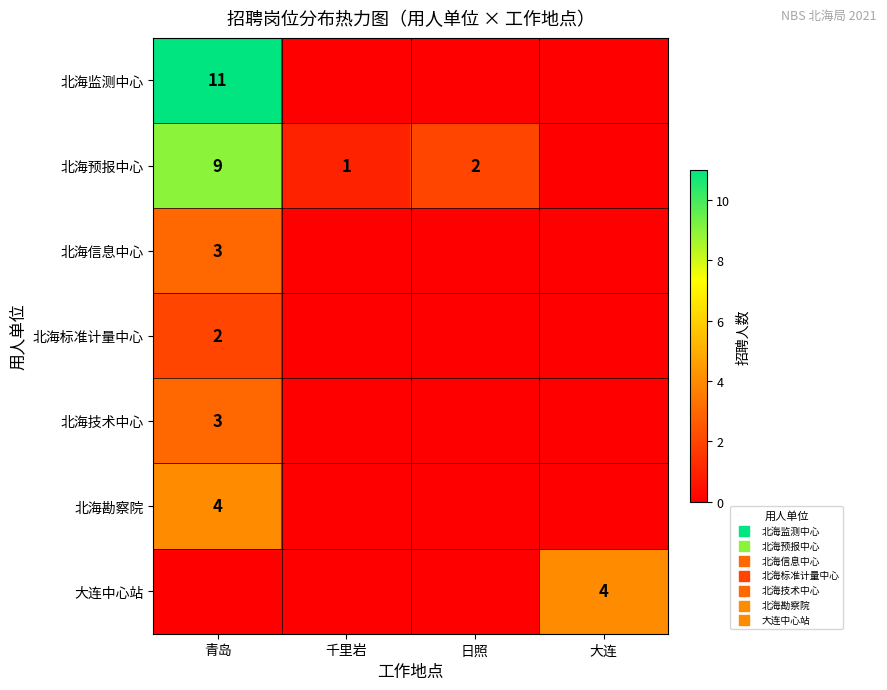

True or false: 北海信息中心 has a value of 2 at 青岛.

False